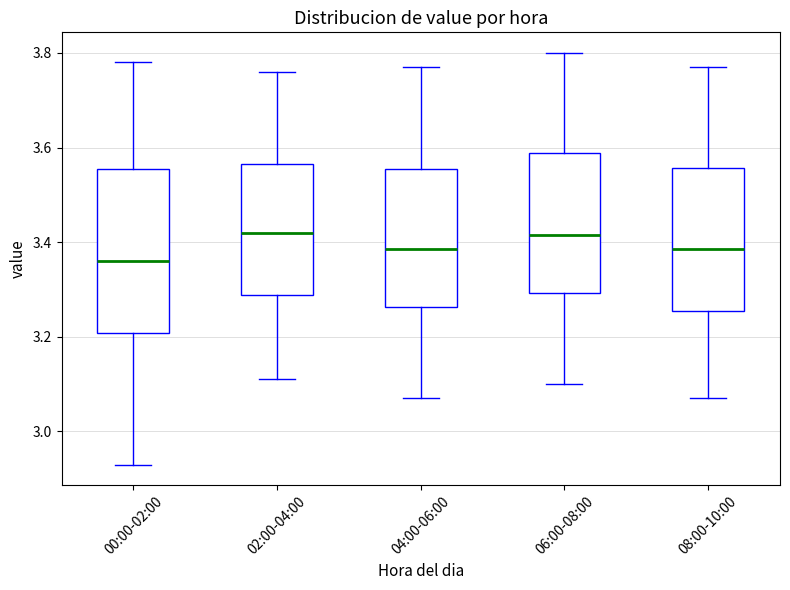

Reading left to right, transcribe this box plot: for each box, give where its median line is, the range the box spans, and where its two whiskers end, as read against the y-axis. The values are not printed on the chart, so give them approximately, as read against the axis.

00:00-02:00: median 3.36, box 3.20 to 3.56, whiskers 2.94 to 3.78
02:00-04:00: median 3.42, box 3.28 to 3.56, whiskers 3.12 to 3.76
04:00-06:00: median 3.38, box 3.26 to 3.56, whiskers 3.08 to 3.78
06:00-08:00: median 3.42, box 3.30 to 3.58, whiskers 3.10 to 3.80
08:00-10:00: median 3.38, box 3.26 to 3.56, whiskers 3.08 to 3.78